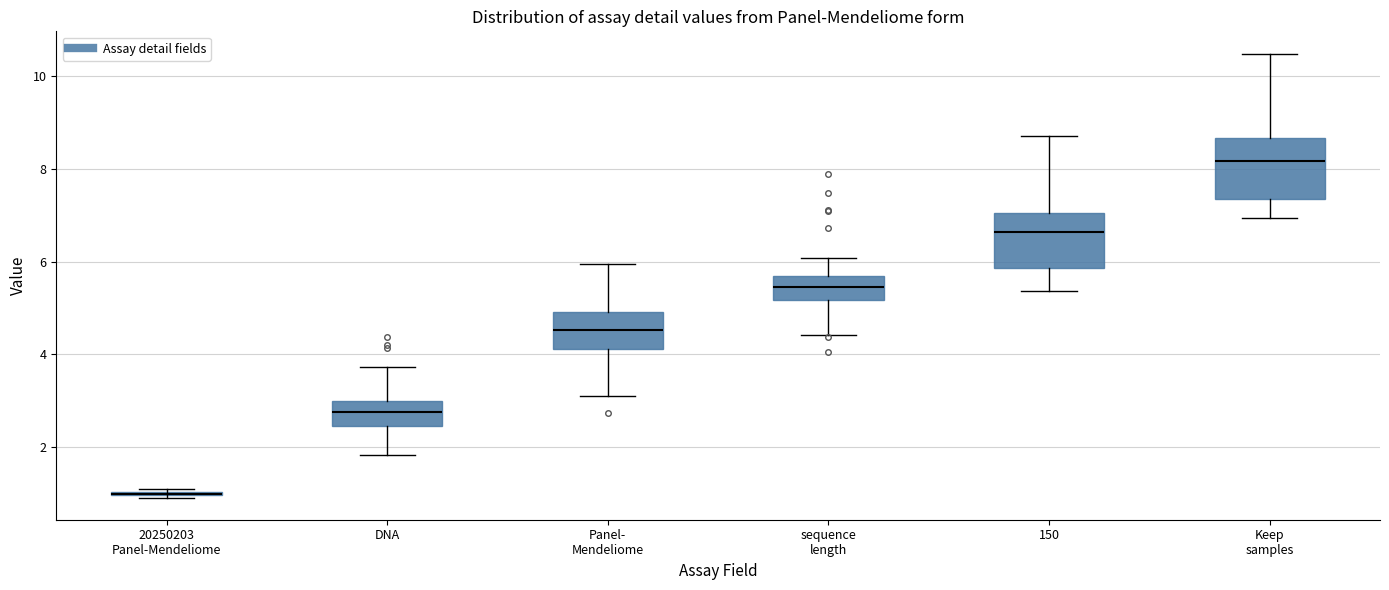

Reading left to right, transcribe this box plot: for each box, give where its median line is, the range the box spans, and where its two whiskers end, as read against the y-axis. The values are not printed on the chart, so give them approximately, as read against the axis.

20250203 Panel-Mendeliome: box collapsed to a line at 1.0, whiskers 1.0 to 1.0
DNA: median 2.8, box 2.4 to 3.0, whiskers 1.8 to 3.8
Panel- Mendeliome: median 4.6, box 4.2 to 5.0, whiskers 3.2 to 6.0
sequence length: median 5.4, box 5.2 to 5.6, whiskers 4.4 to 6.0
150: median 6.6, box 5.8 to 7.0, whiskers 5.4 to 8.8
Keep samples: median 8.2, box 7.4 to 8.6, whiskers 7.0 to 10.4